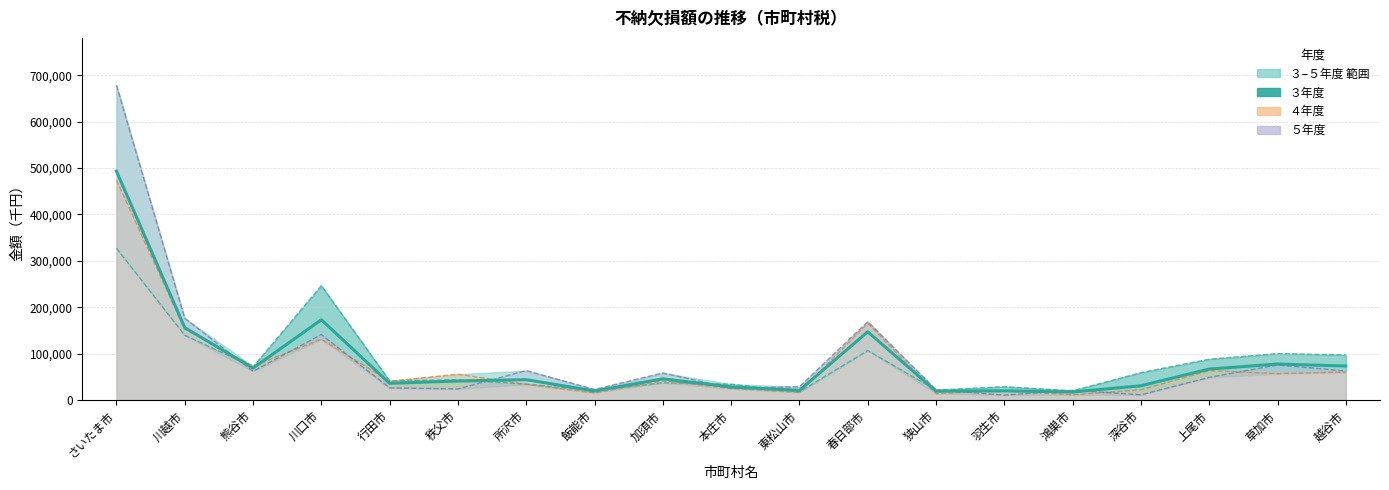

Reading left to right, what are all the values shown in this chart?

平均: さいたま市=493454.0	川越市=156092.3	熊谷市=68721.7	川口市=172897.3	行田市=35935.0	秩父市=40966.3	所沢市=43780.7	飯能市=19519.0	加須市=45584.3	本庄市=28000.0	東松山市=20822.0	春日部市=146992.0	狭山市=19012.3	羽生市=19750.7	鴻巣市=17258.0	深谷市=30689.0	上尾市=66705.3	草加市=77520.3	越谷市=73280.0
３年度: さいたま市=327133.0	川越市=139557.0	熊谷市=71275.0	川口市=246712.0	行田市=41223.0	秩父市=43427.0	所沢市=34234.0	飯能市=20380.0	加須市=37148.0	本庄市=34078.0	東松山市=17506.0	春日部市=106699.0	狭山市=21299.0	羽生市=28727.0	鴻巣市=19749.0	深谷市=59035.0	上尾市=88007.0	草加市=100127.0	越谷市=97187.0
４年度: さいたま市=474347.0	川越市=152448.0	熊谷市=72947.0	川口市=130959.0	行田市=40507.0	秩父市=55588.0	所沢市=33705.0	飯能市=15409.0	加須市=41245.0	本庄市=24640.0	東松山市=16361.0	春日部市=165428.0	狭山市=13950.0	羽生市=19900.0	鴻巣市=11162.0	深谷市=21808.0	上尾市=63434.0	草加市=56857.0	越谷市=60095.0
５年度: さいたま市=678882.0	川越市=176272.0	熊谷市=61943.0	川口市=141021.0	行田市=26075.0	秩父市=23884.0	所沢市=63403.0	飯能市=22768.0	加須市=58360.0	本庄市=25282.0	東松山市=28599.0	春日部市=168849.0	狭山市=21788.0	羽生市=10625.0	鴻巣市=20863.0	深谷市=11224.0	上尾市=48675.0	草加市=75577.0	越谷市=62558.0